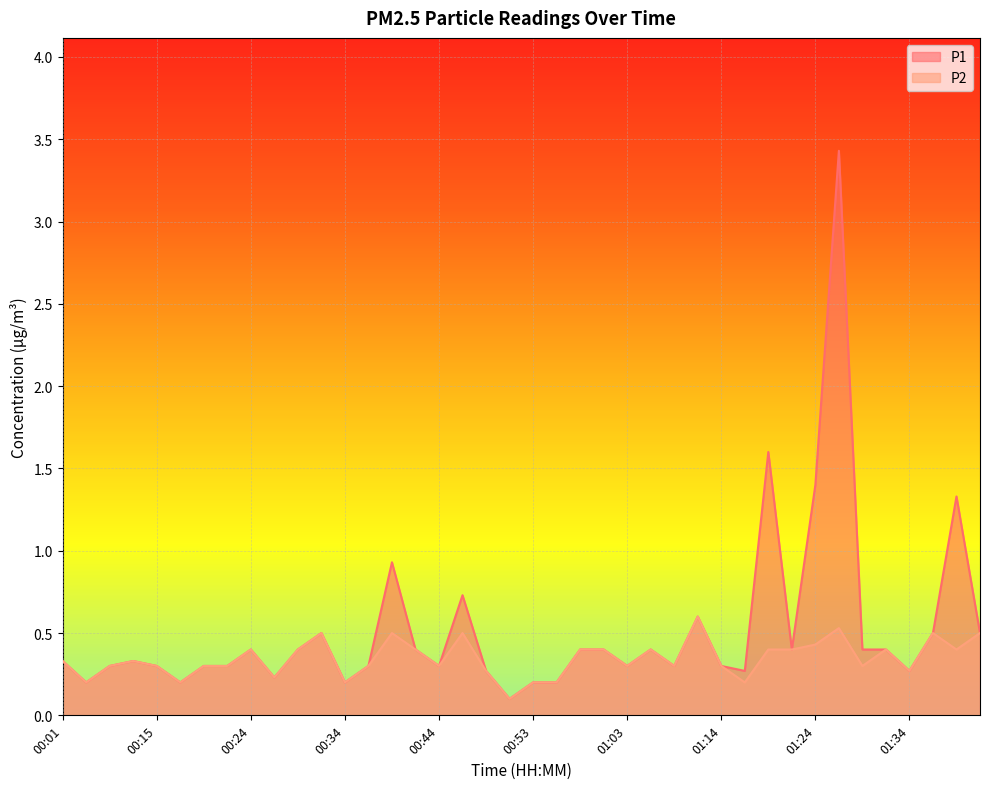

Reading left to right, what are all the values shown in this chart?

P1: 0.3	0.2	0.3	0.3	0.3	0.2	0.3	0.3	0.4	0.2	0.4	0.5	0.2	0.3	0.9	0.4	0.3	0.7	0.3	0.1	0.2	0.2	0.4	0.4	0.3	0.4	0.3	0.6	0.3	0.3	1.6	0.4	1.4	3.4	0.4	0.4	0.3	0.5	1.3	0.5
P2: 0.3	0.2	0.3	0.3	0.3	0.2	0.3	0.3	0.4	0.2	0.4	0.5	0.2	0.3	0.5	0.4	0.3	0.5	0.3	0.1	0.2	0.2	0.4	0.4	0.3	0.4	0.3	0.6	0.3	0.2	0.4	0.4	0.4	0.5	0.3	0.4	0.3	0.5	0.4	0.5